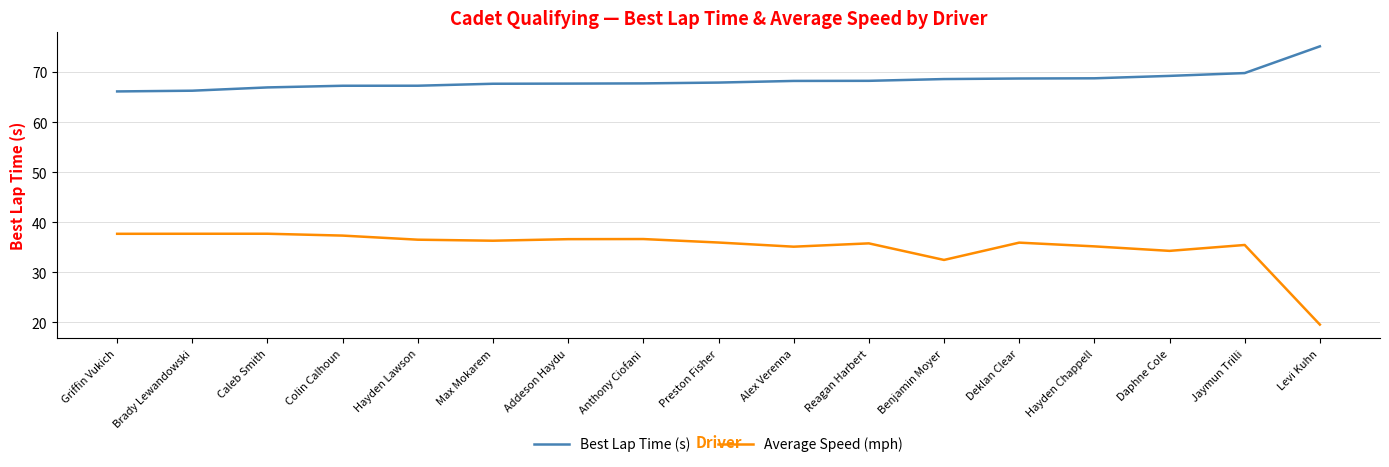

Which series has the largest total across all categories?

Best Lap Time (s)